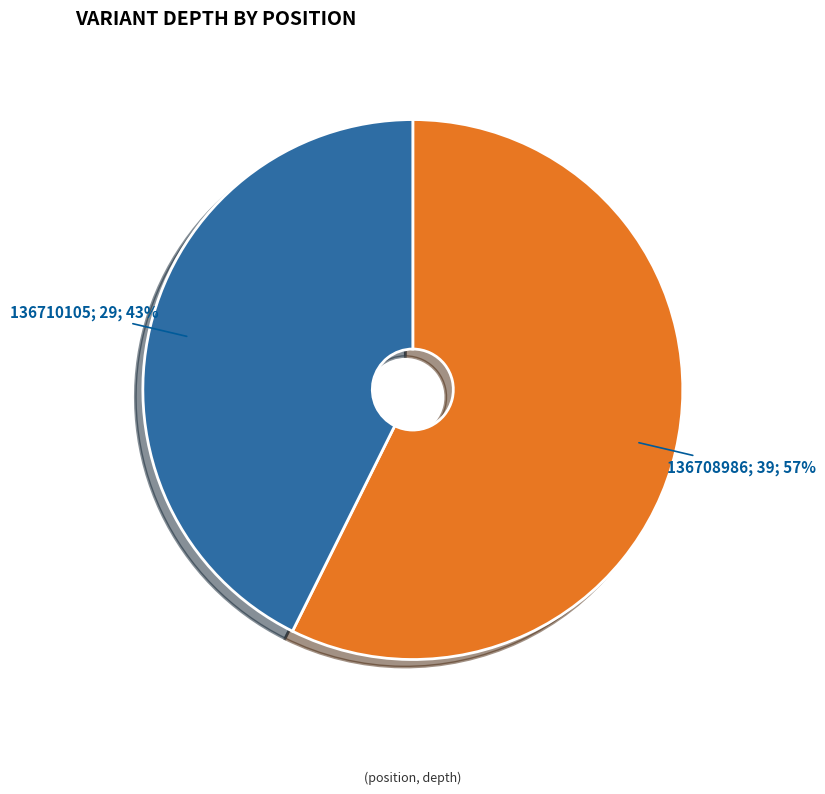

Which slice is the largest?

136708986